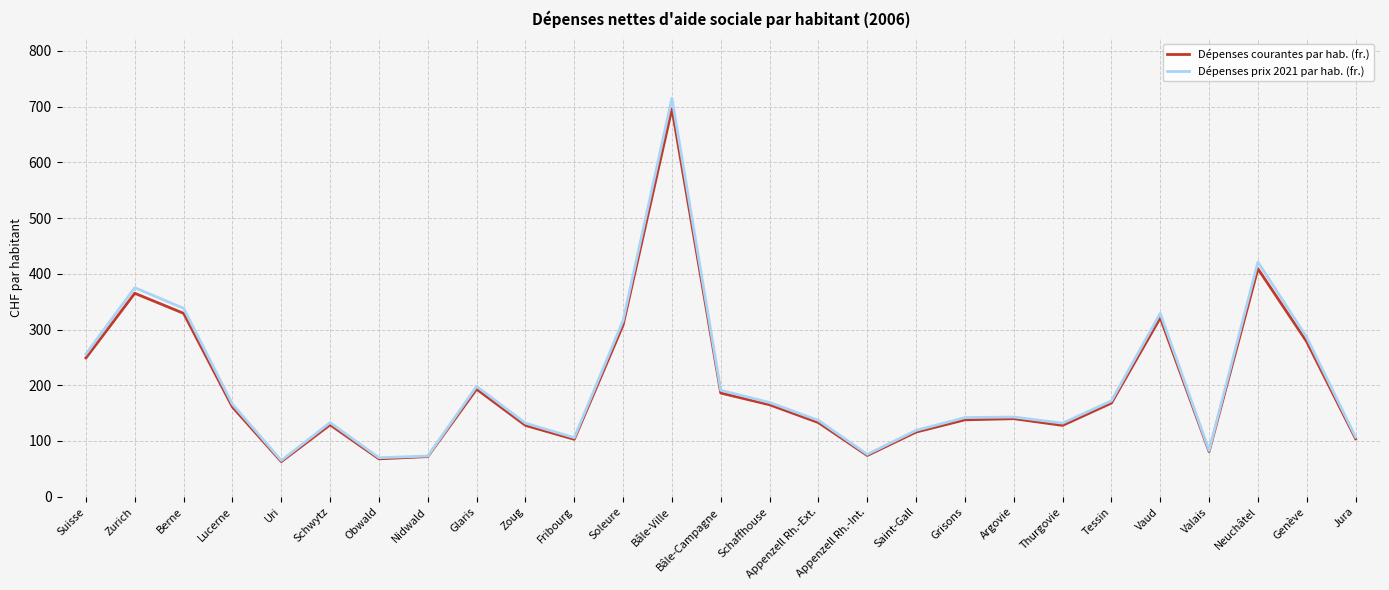

What is the maximum value for Dépenses courantes par hab. (fr.)?

696